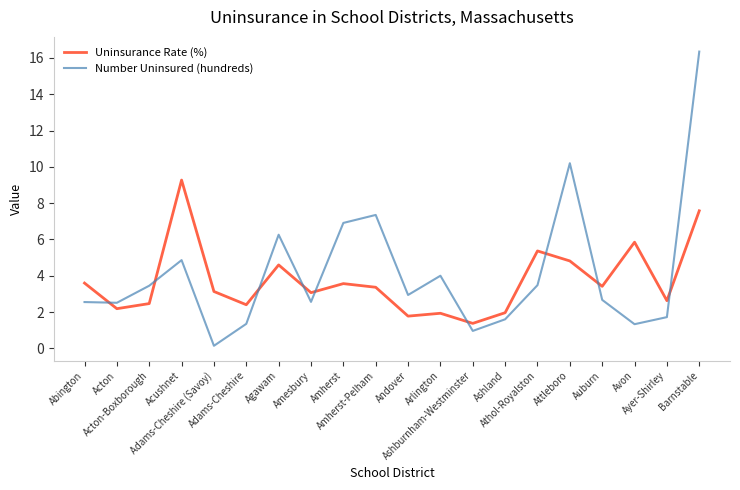

Where is the first local maximum for Number Uninsured (hundreds)?

Acushnet